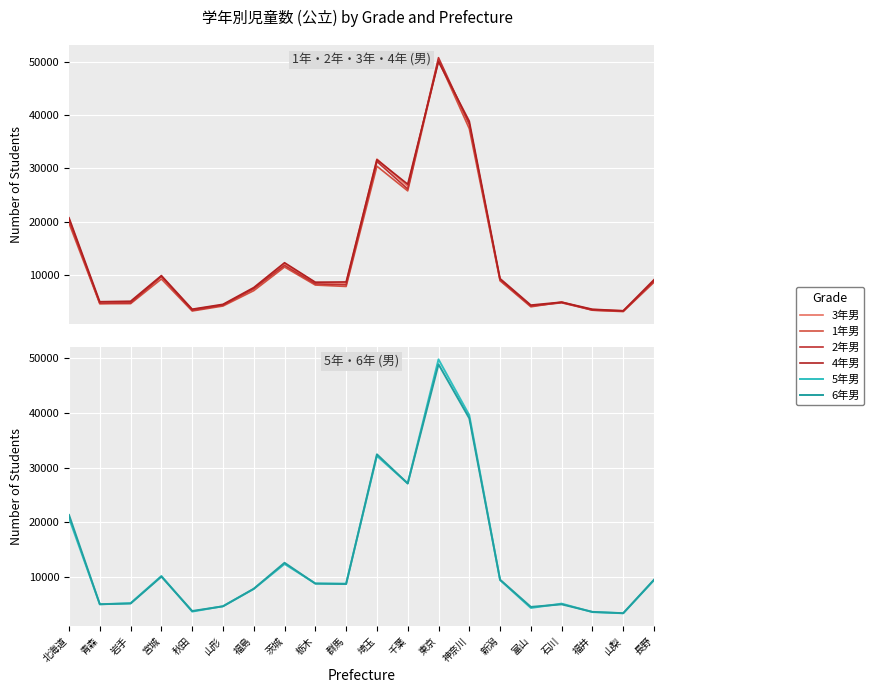

Rank the categories by 6年男 value from highest to lowest.

東京, 神奈川, 埼玉, 千葉, 北海道, 茨城, 宮城, 長野, 新潟, 栃木, 群馬, 福島, 岩手, 青森, 石川, 山形, 富山, 秋田, 福井, 山梨